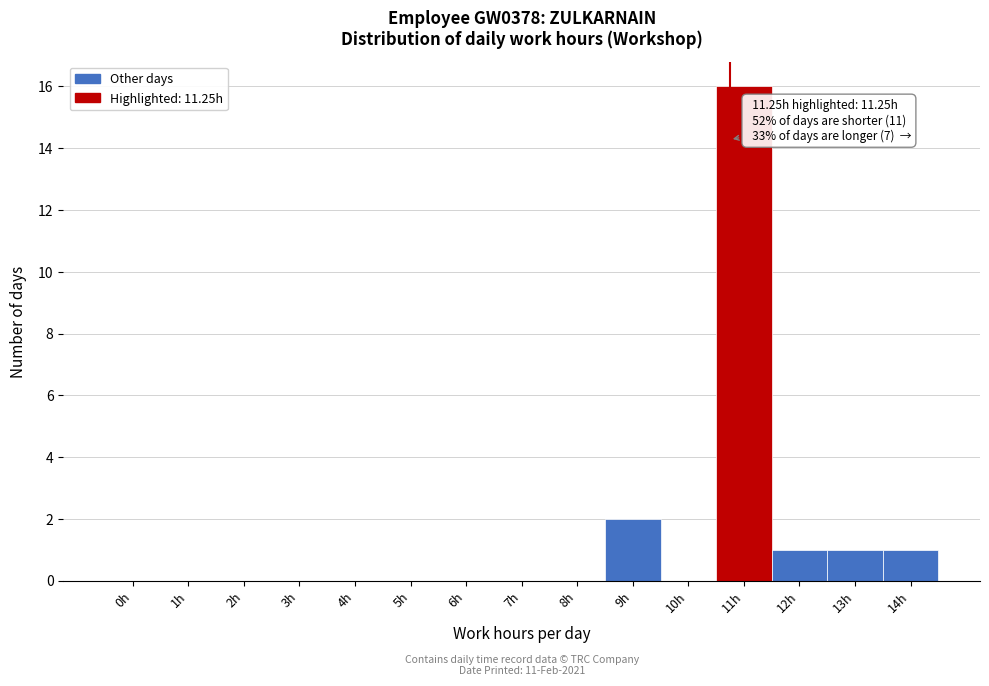

Reading left to right, what are all the values shown in this chart?

0h=0	1h=0	2h=0	3h=0	4h=0	5h=0	6h=0	7h=0	8h=0	9h=2	10h=0	11h=16	12h=1	13h=1	14h=1